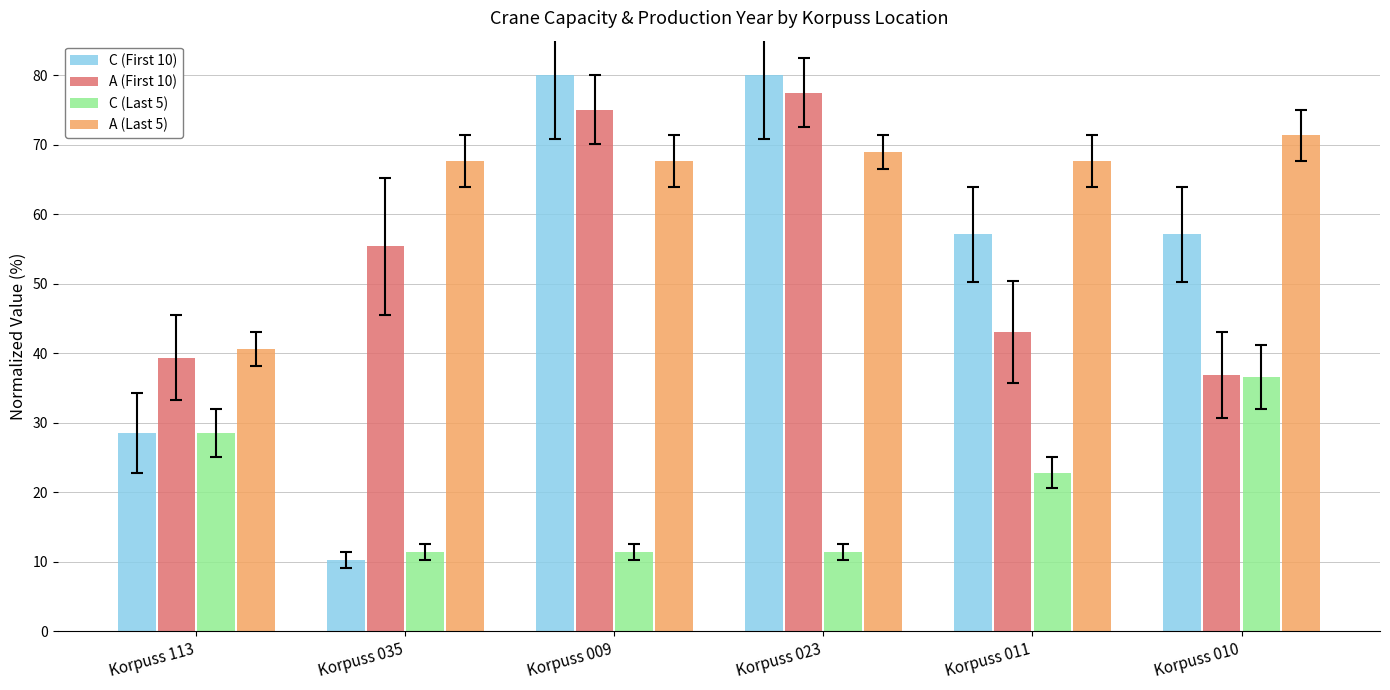

What is the minimum value for A (Last 5)?

40.6